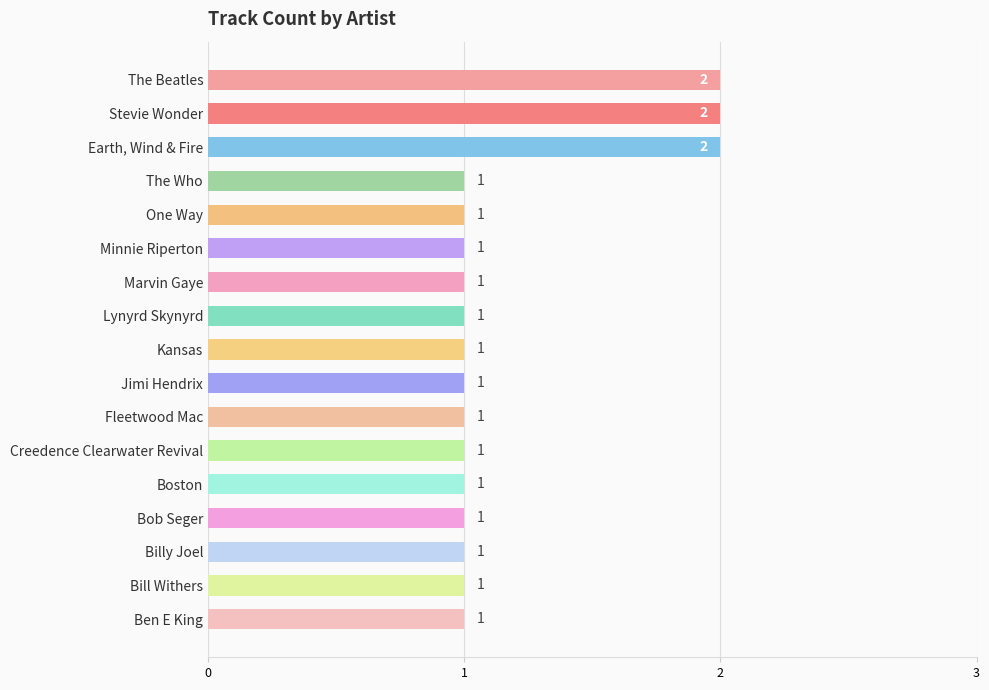

What is the maximum value shown in the chart?

2